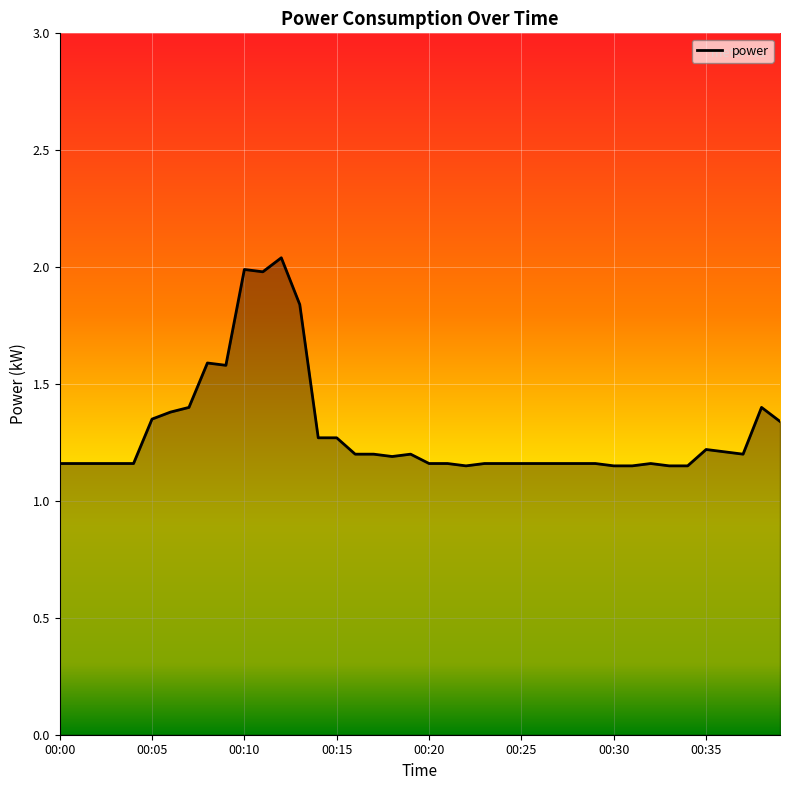

What is the difference between the maximum and minimum values?

0.9